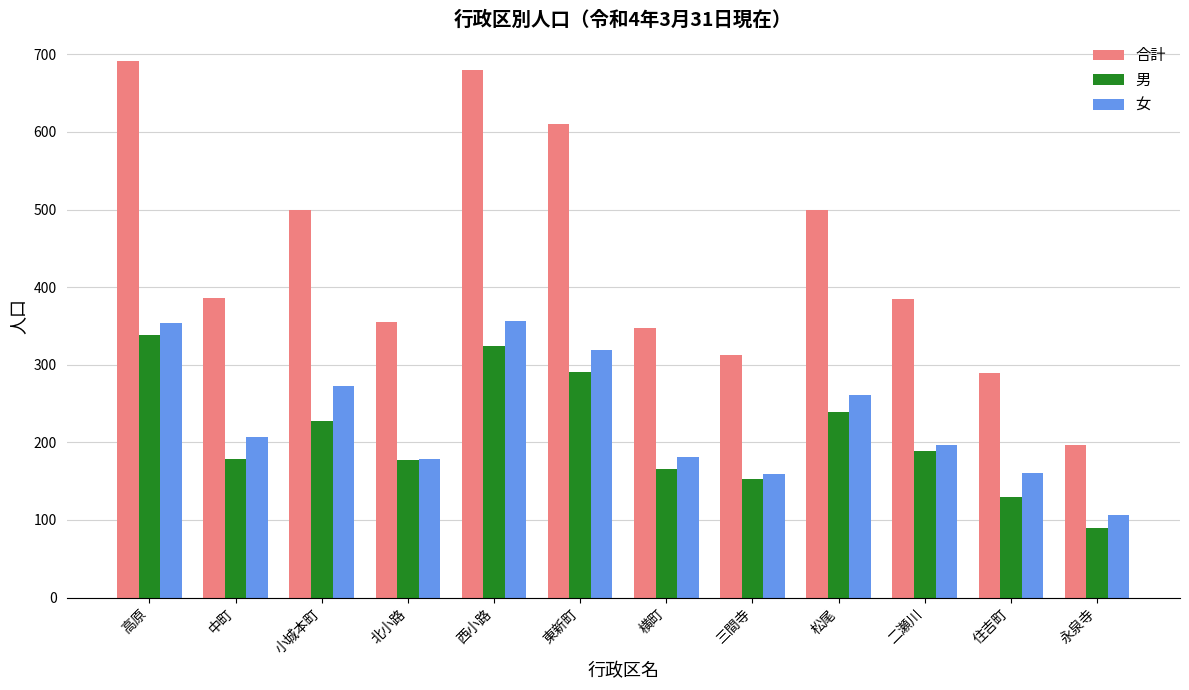

Where does the 女 series first go above 207?

高原